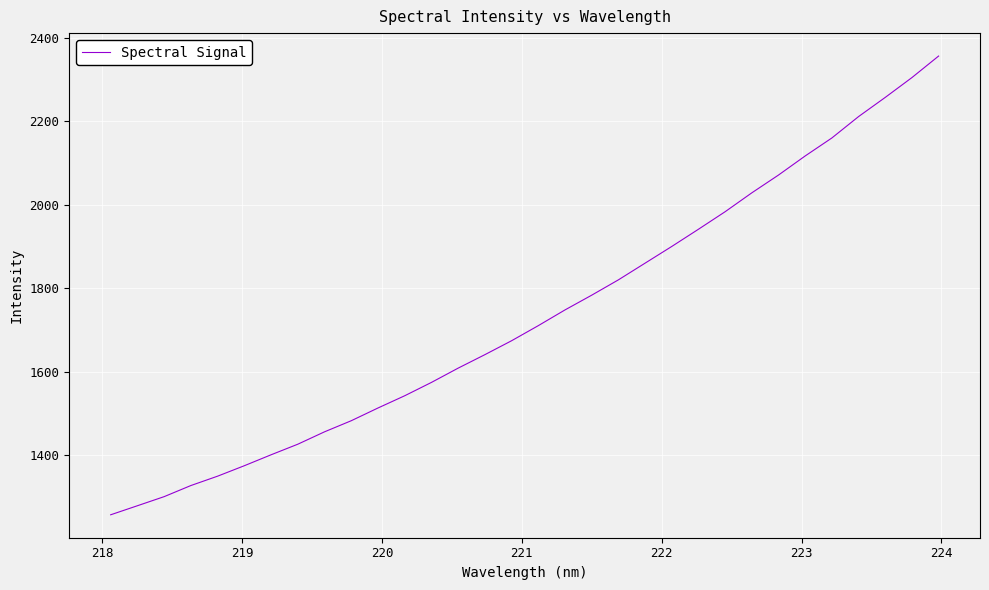

What is the minimum value shown in the chart?

1257.0